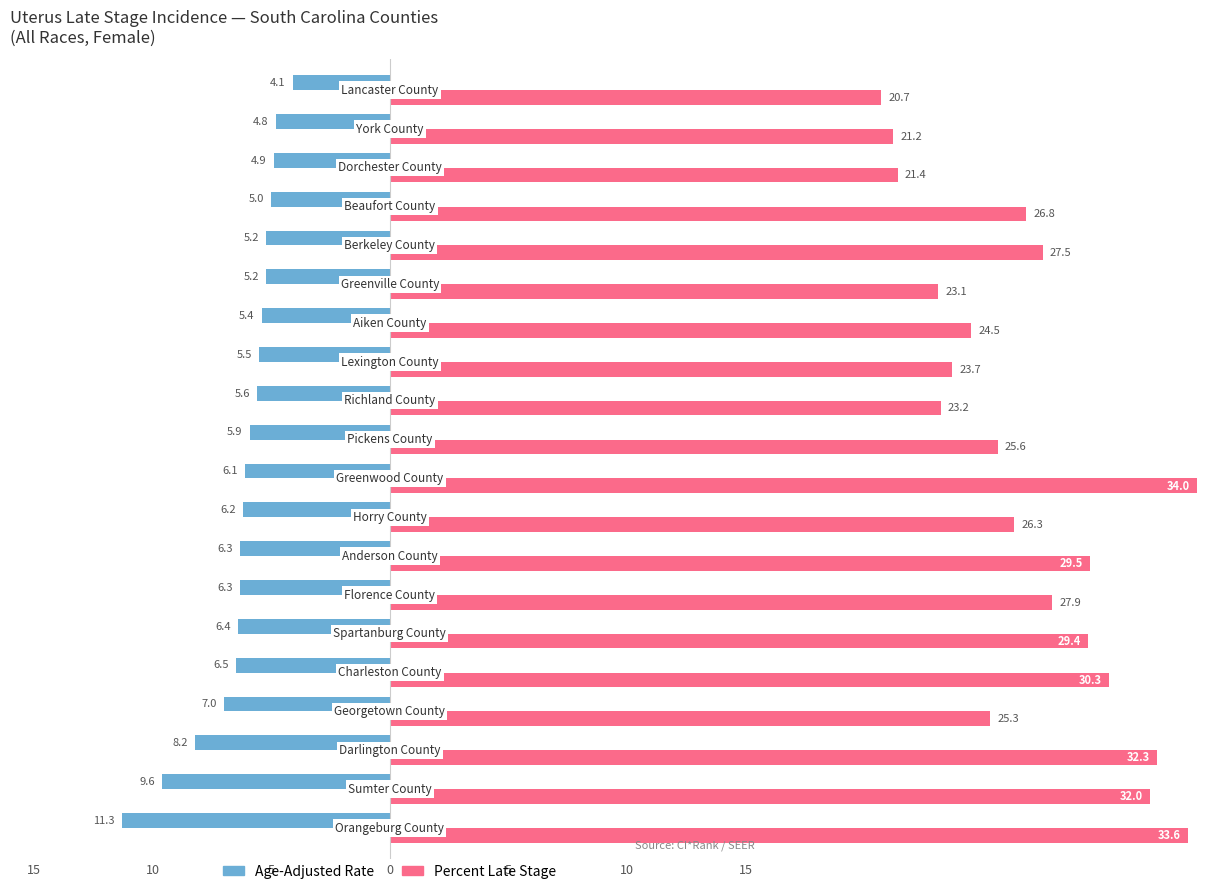

True or false: Percent Late Stage has a value of 17.7 at 5.

False